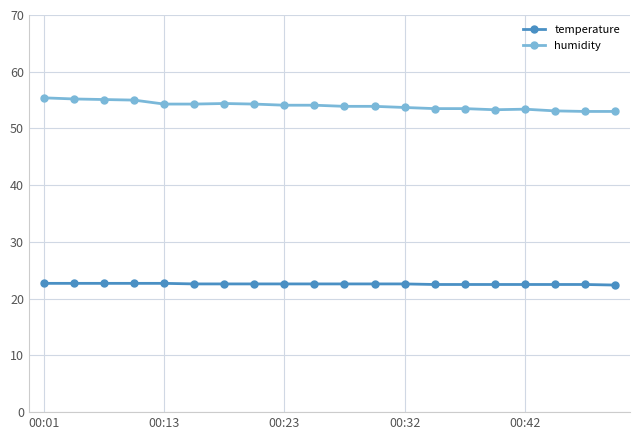

True or false: humidity and temperature cross at least once.

False